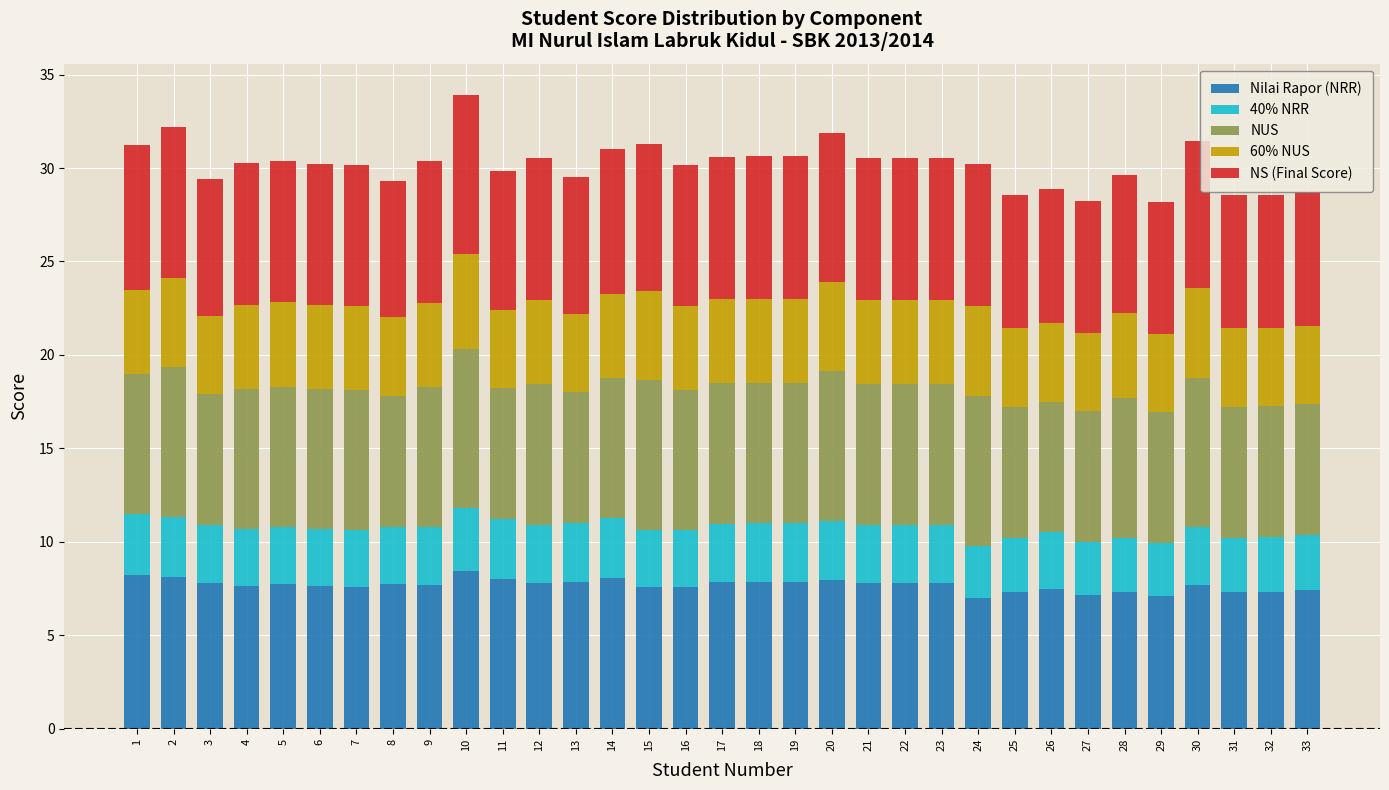

True or false: Nilai Rapor (NRR) has a value of 7.8 at 21.

True